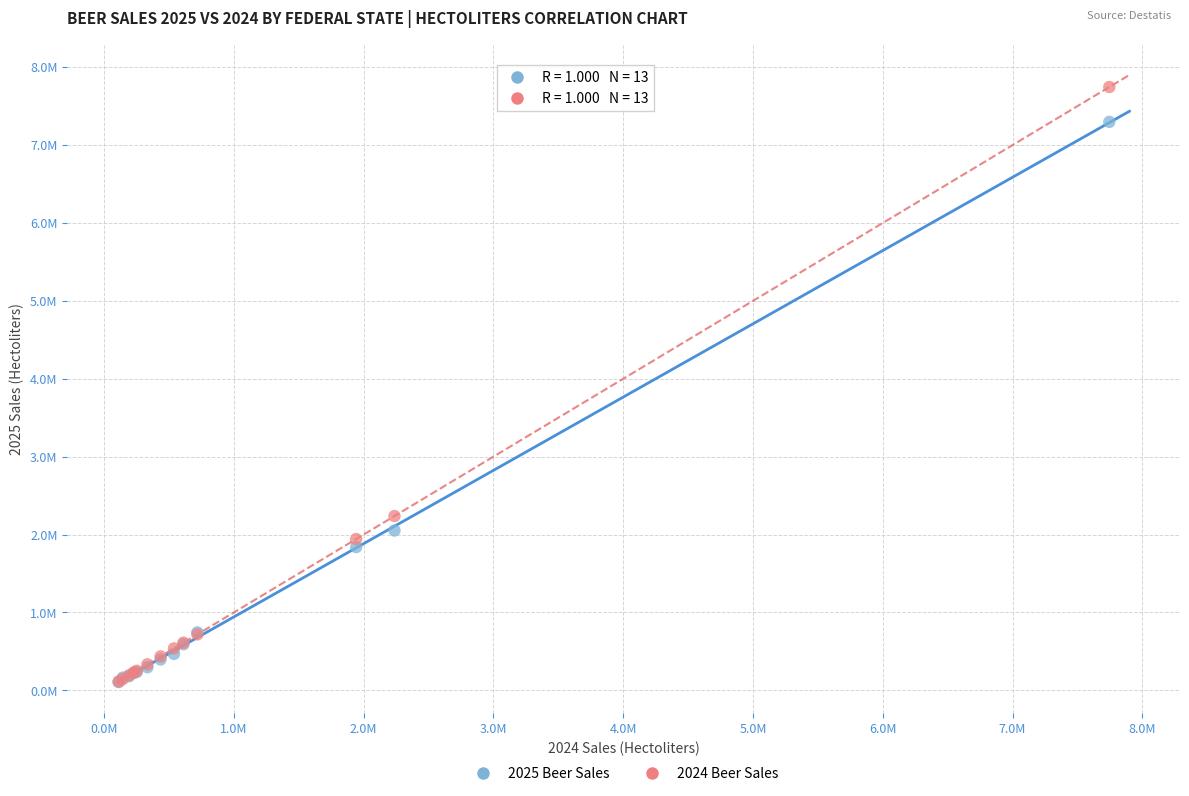

What are all the series names shown in the legend?

2025 Beer Sales, 2024 Beer Sales